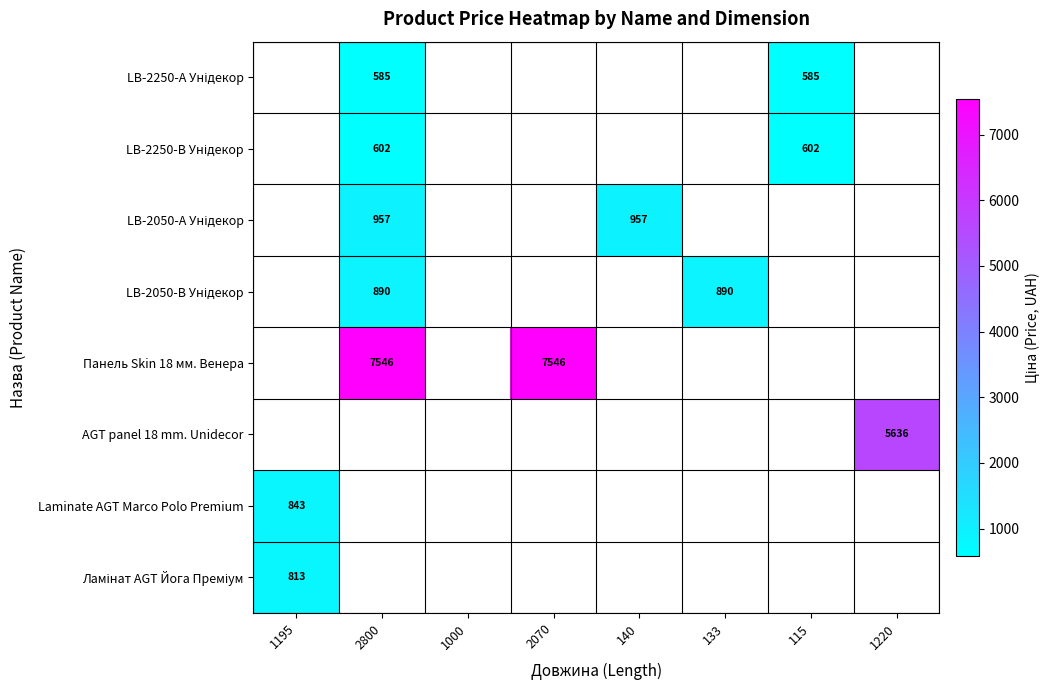

Between 140 and 1195, which is larger?

1195